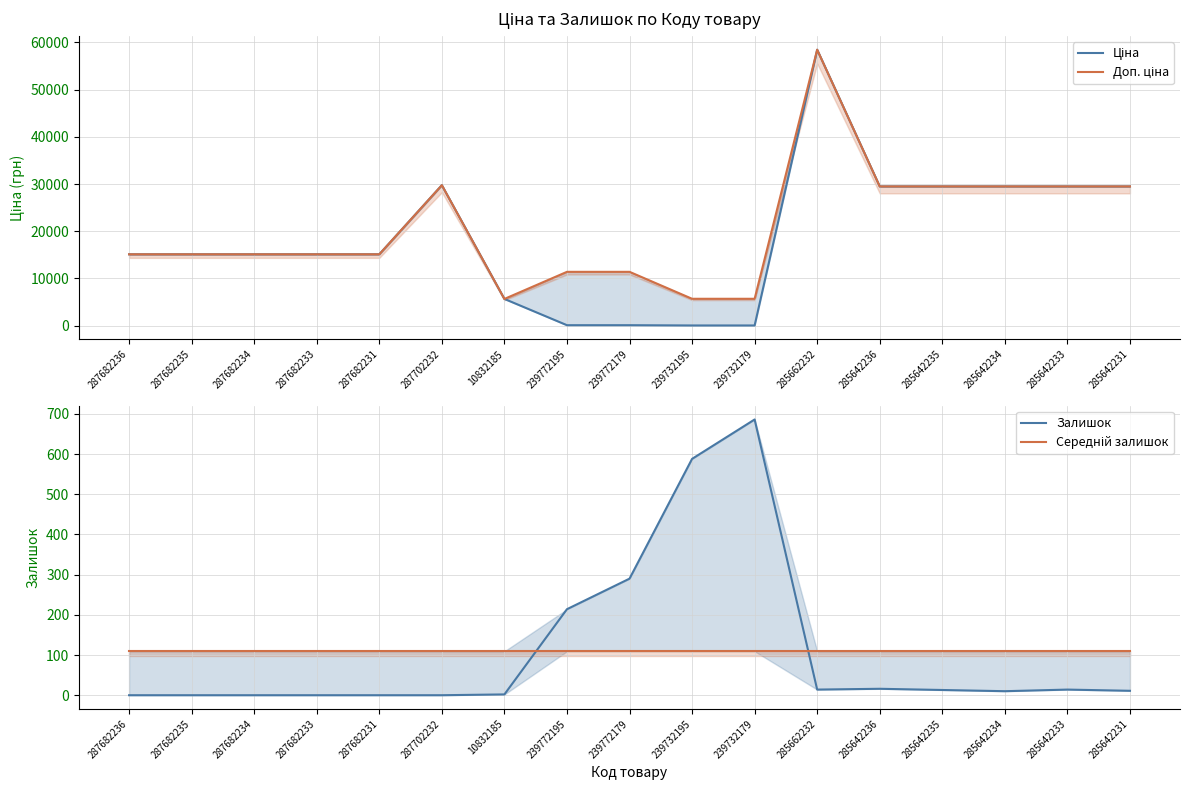

What is the sum of all Доп. ціна values?

351135.1